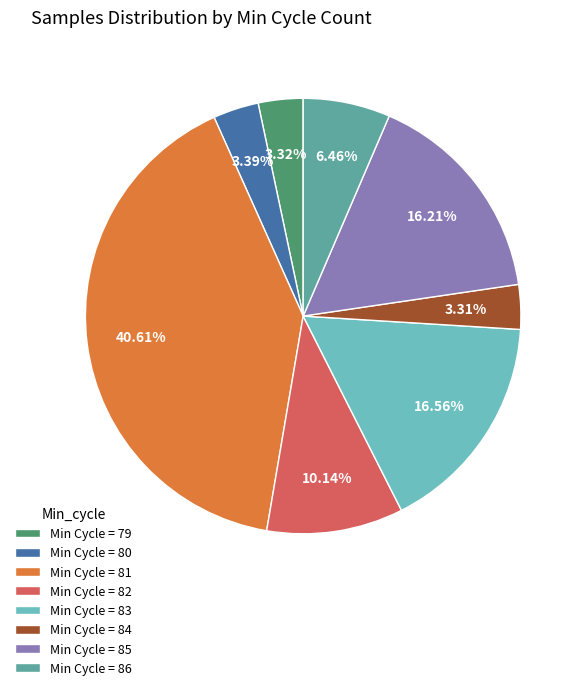

Does any single category account for the majority?

No